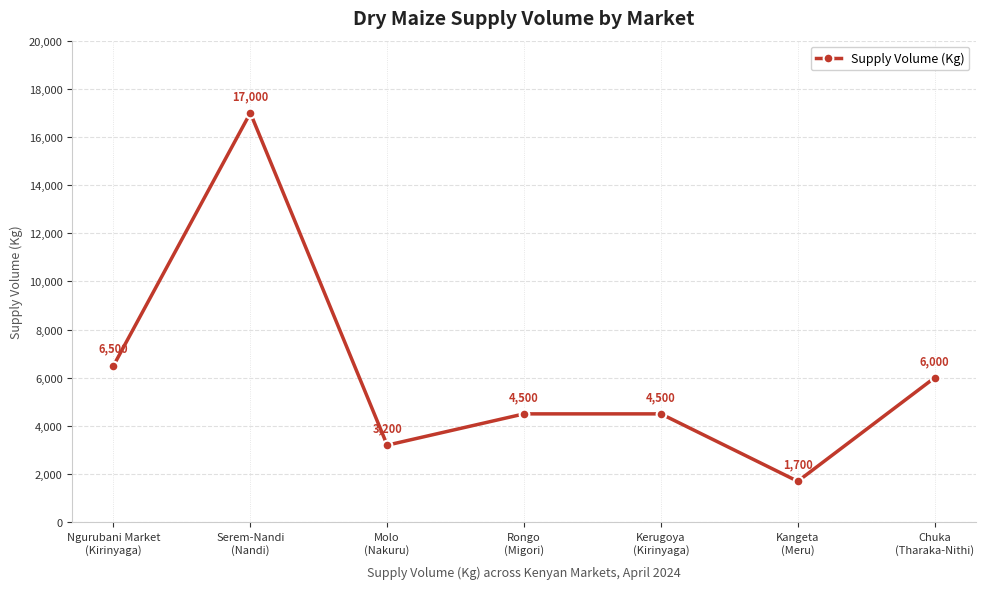

What is the label of the 4th point from the right?

Rongo
(Migori)